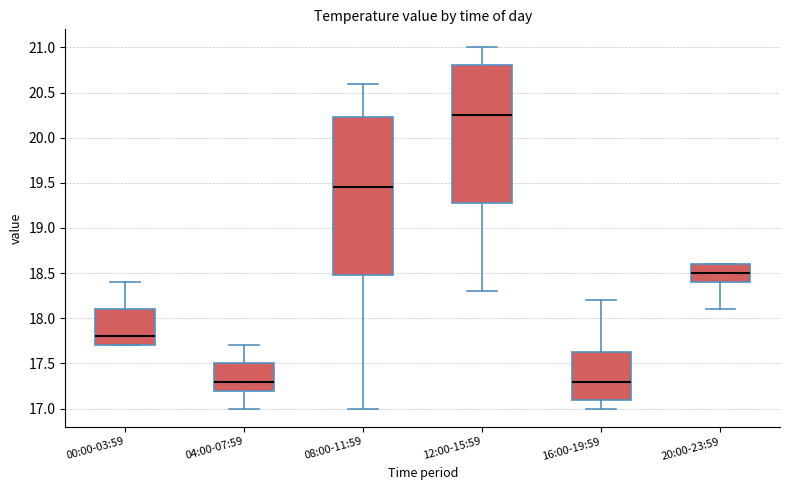

Reading left to right, transcribe this box plot: for each box, give where its median line is, the range the box spans, and where its two whiskers end, as read against the y-axis. The values are not printed on the chart, so give them approximately, as read against the axis.

00:00-03:59: median 17.80, box 17.70 to 18.10, whiskers 17.70 to 18.40
04:00-07:59: median 17.30, box 17.20 to 17.50, whiskers 17.00 to 17.70
08:00-11:59: median 19.45, box 18.50 to 20.25, whiskers 17.00 to 20.60
12:00-15:59: median 20.25, box 19.30 to 20.80, whiskers 18.30 to 21.00
16:00-19:59: median 17.30, box 17.10 to 17.65, whiskers 17.00 to 18.20
20:00-23:59: median 18.50, box 18.40 to 18.60, whiskers 18.10 to 18.60